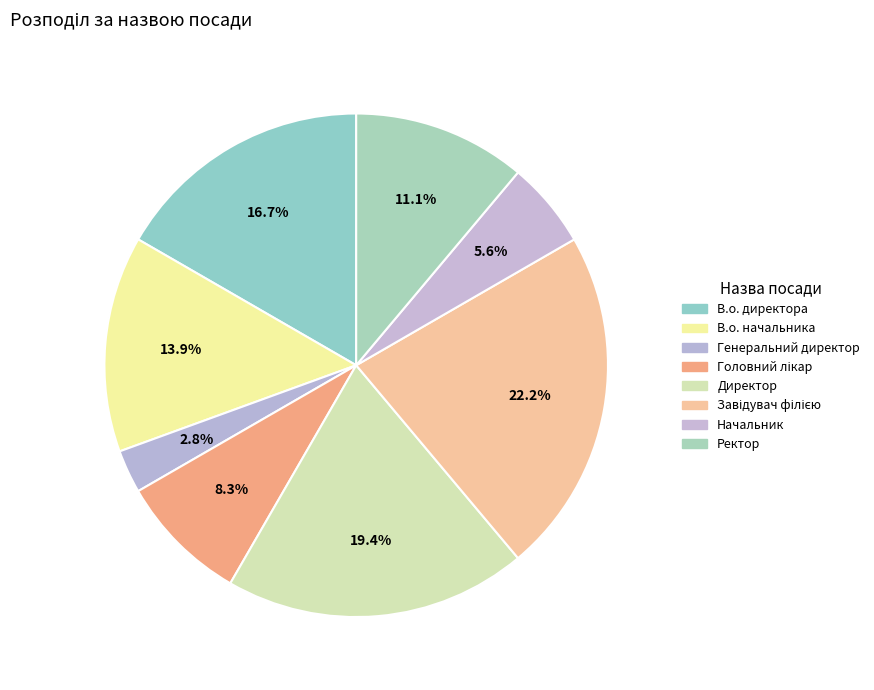

How many slices are in this pie chart?

8